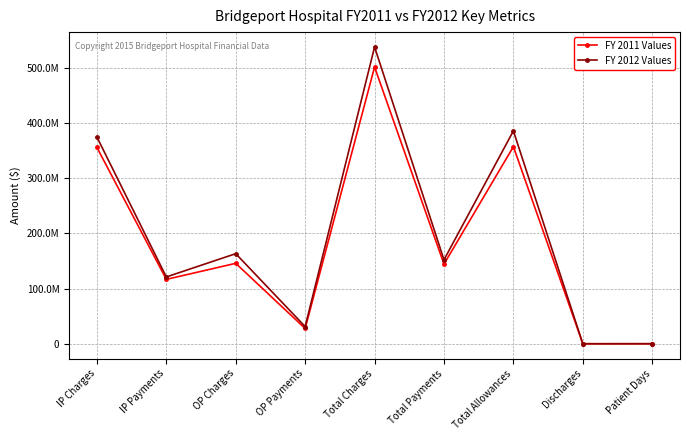

What is the label of the 9th point from the left?

Patient Days